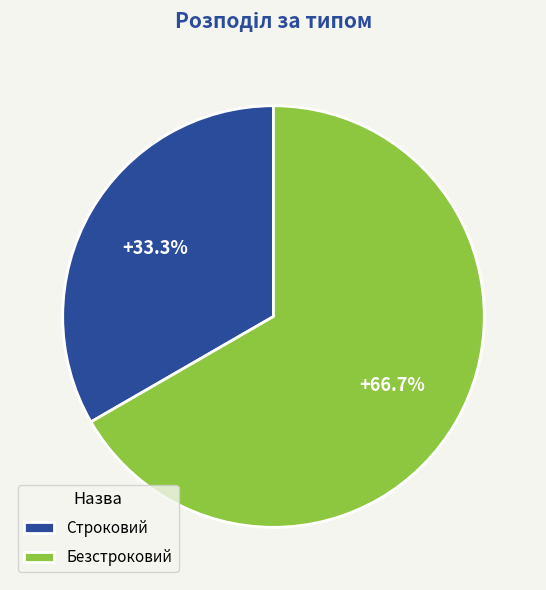

What is the ratio of the value at Безстроковий to the value at Строковий?

2.0